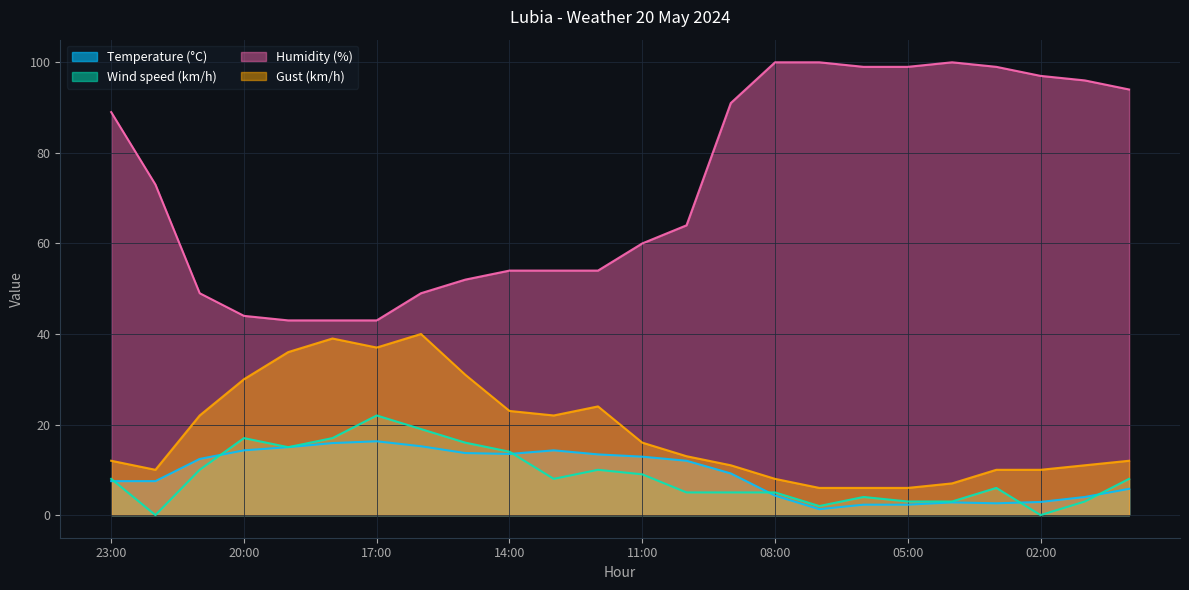

List the labels in order of Humidity (%) value, largest first.

08:00, 07:00, 04:00, 06:00, 05:00, 03:00, 02:00, 01:00, 00:00, 09:00, 23:00, 22:00, 10:00, 11:00, 14:00, 13:00, 12:00, 15:00, 21:00, 16:00, 20:00, 19:00, 18:00, 17:00